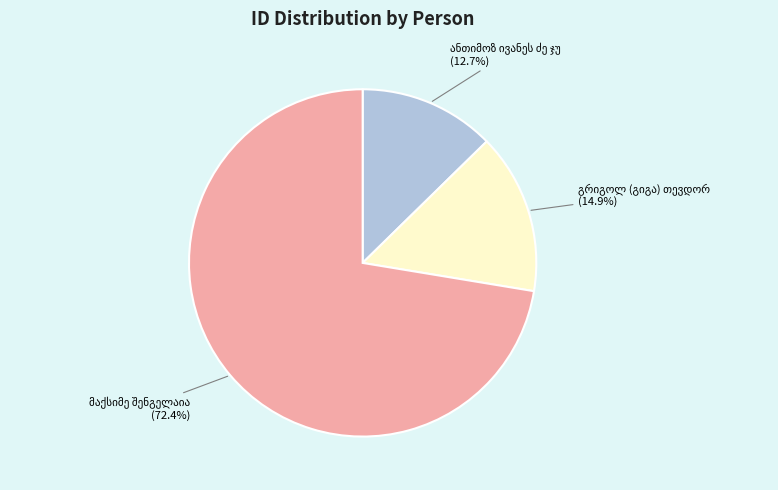

Is there a majority slice in this chart?

Yes